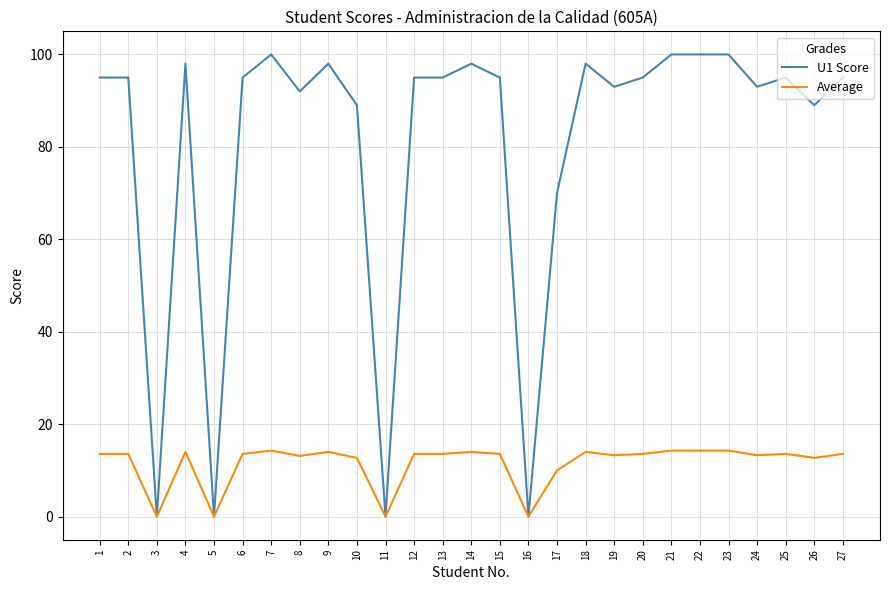

List the series in order of their peak value, highest first.

U1 Score, Average